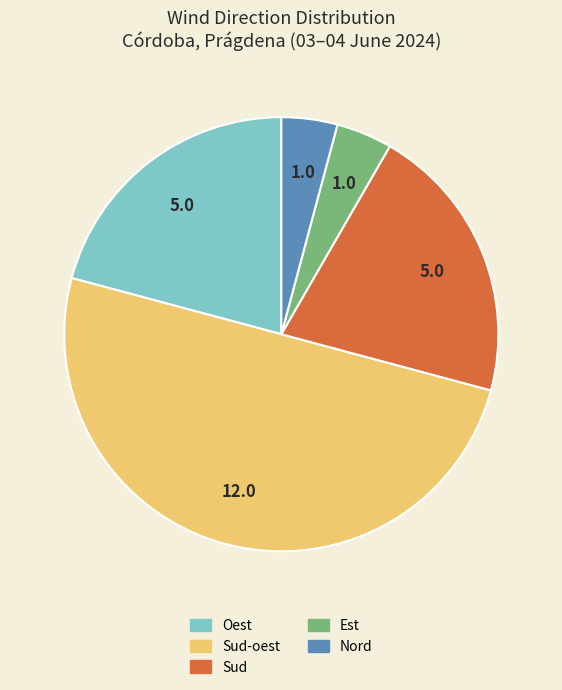

How many segments does this pie chart have?

5